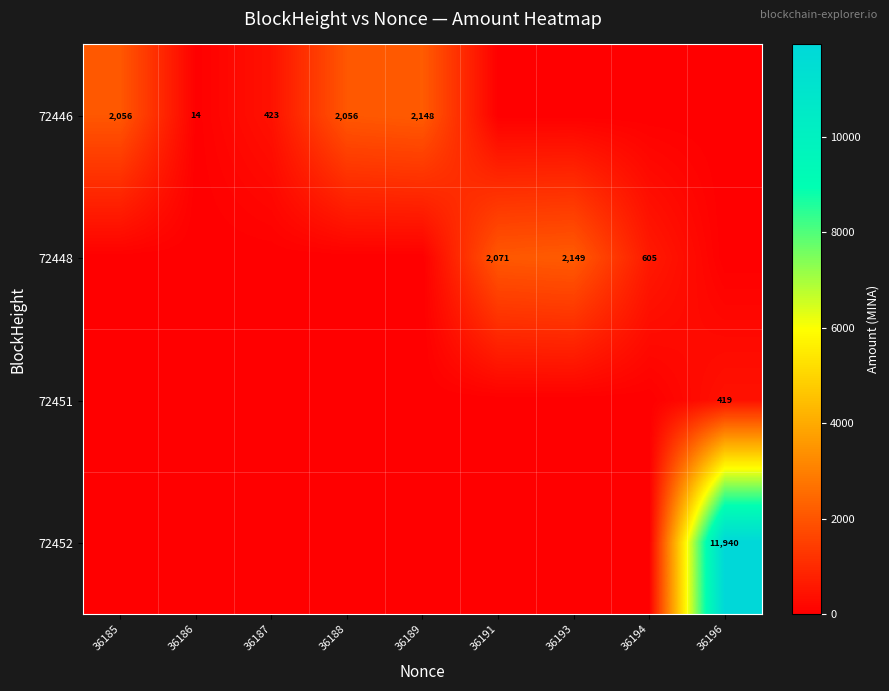

What is the difference between the 72446 values at 36185 and 36186?

2042